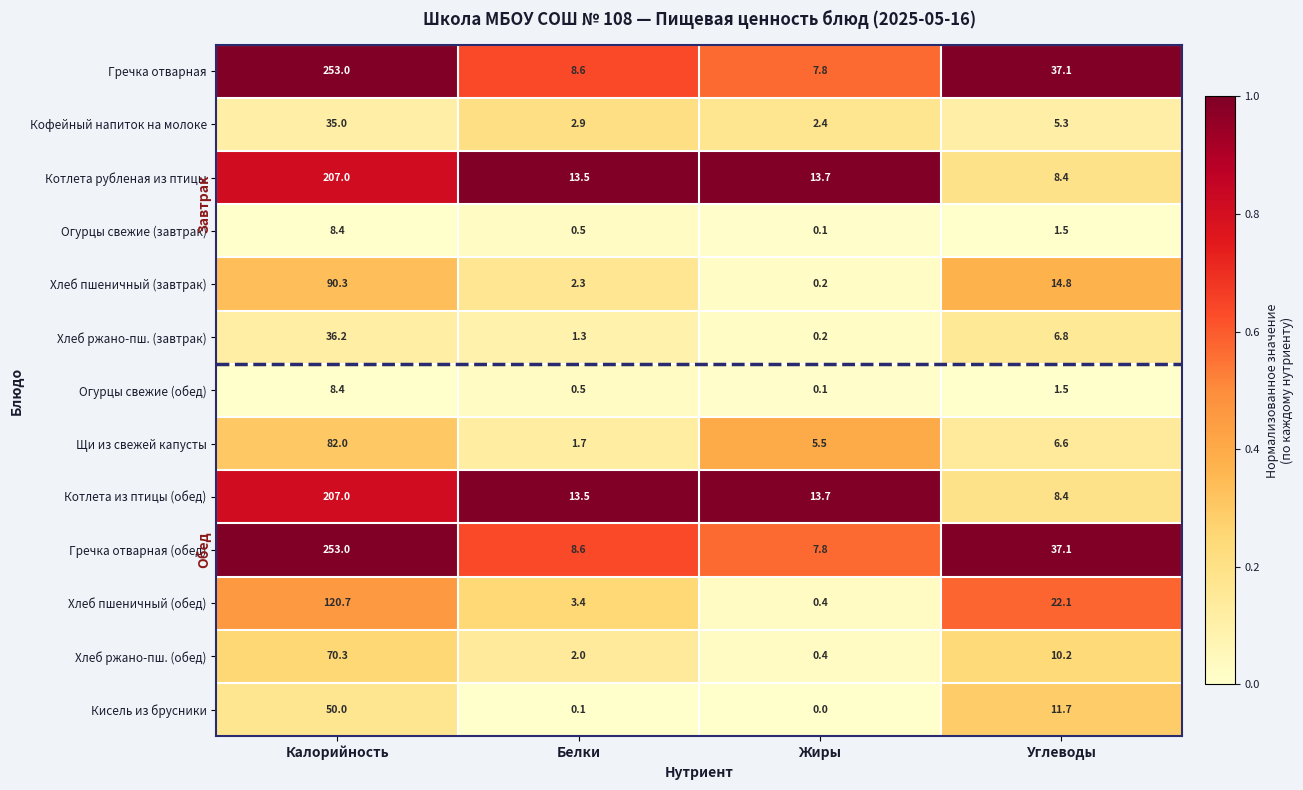

What is the difference between the maximum and minimum values in the Хлеб ржано-пш. (обед) series?

69.9